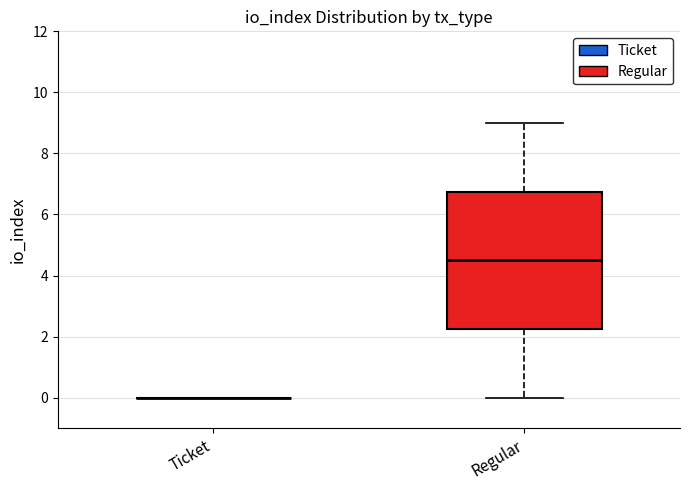

Which box is the tallest, from its lower edge to its upper edge?

Regular